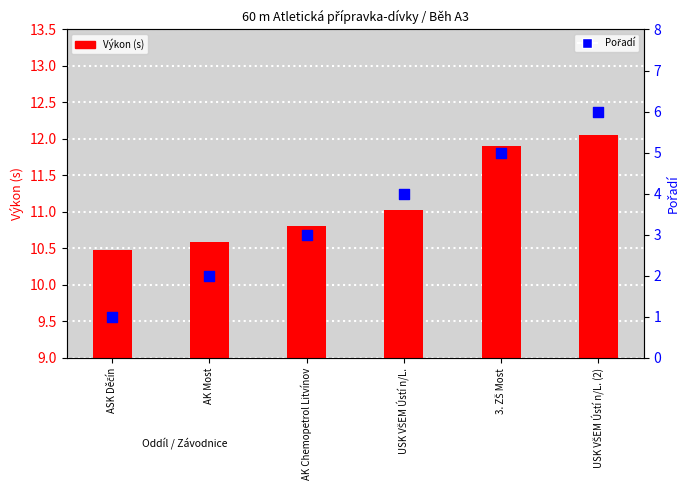

At which category is the sum across all series the highest?

USK VŠEM Ústí n/L. (2)